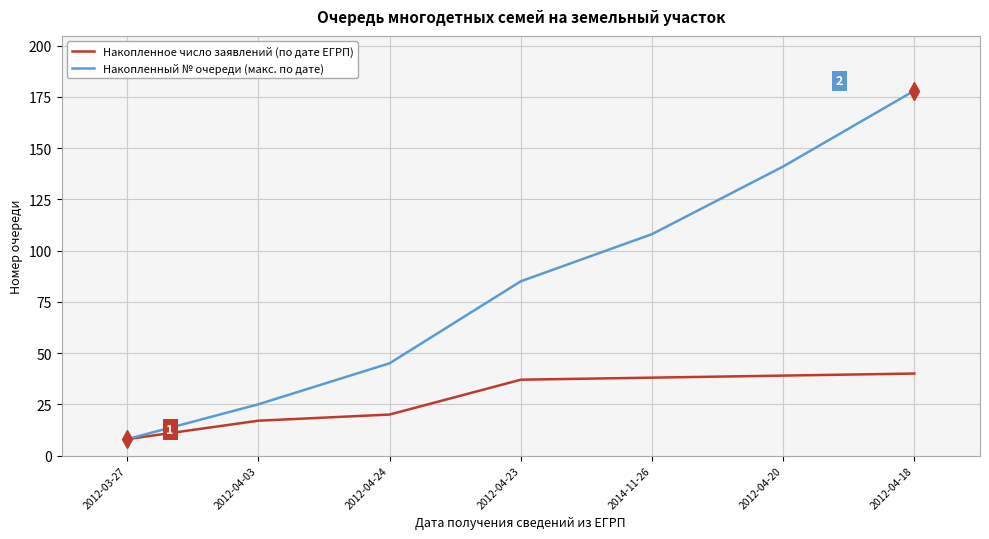

List the series in order of their peak value, highest first.

Накопленный № очереди (макс. по дате), Накопленное число заявлений (по дате ЕГРП)